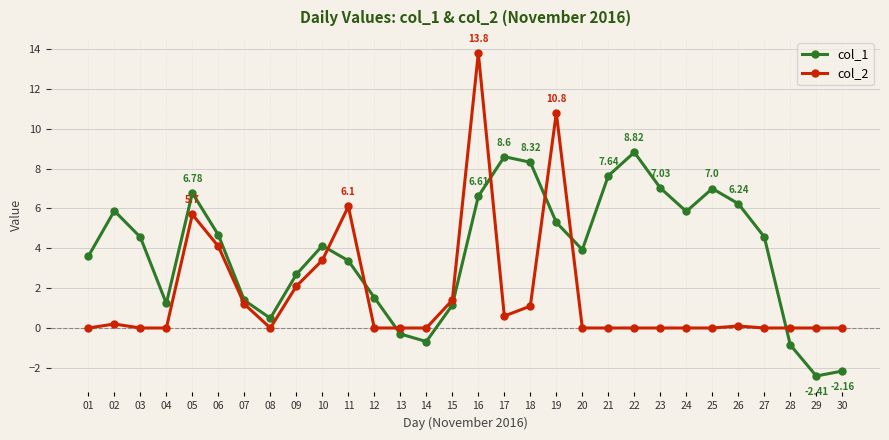

How many intersections are there between col_2 and col_1?

7